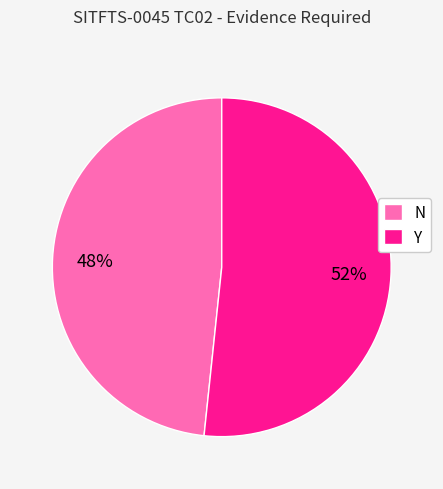

Rank the categories by value from lowest to highest.

N, Y